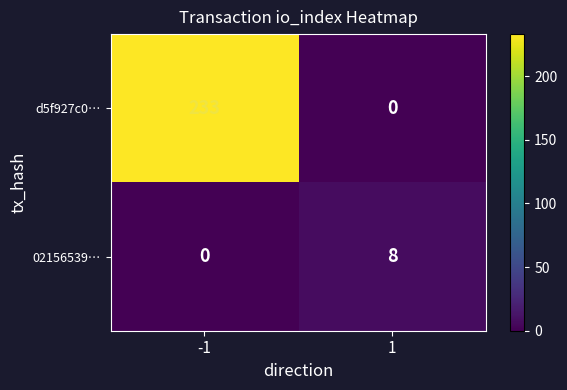

Which series has the largest total across all categories?

d5f927c0…